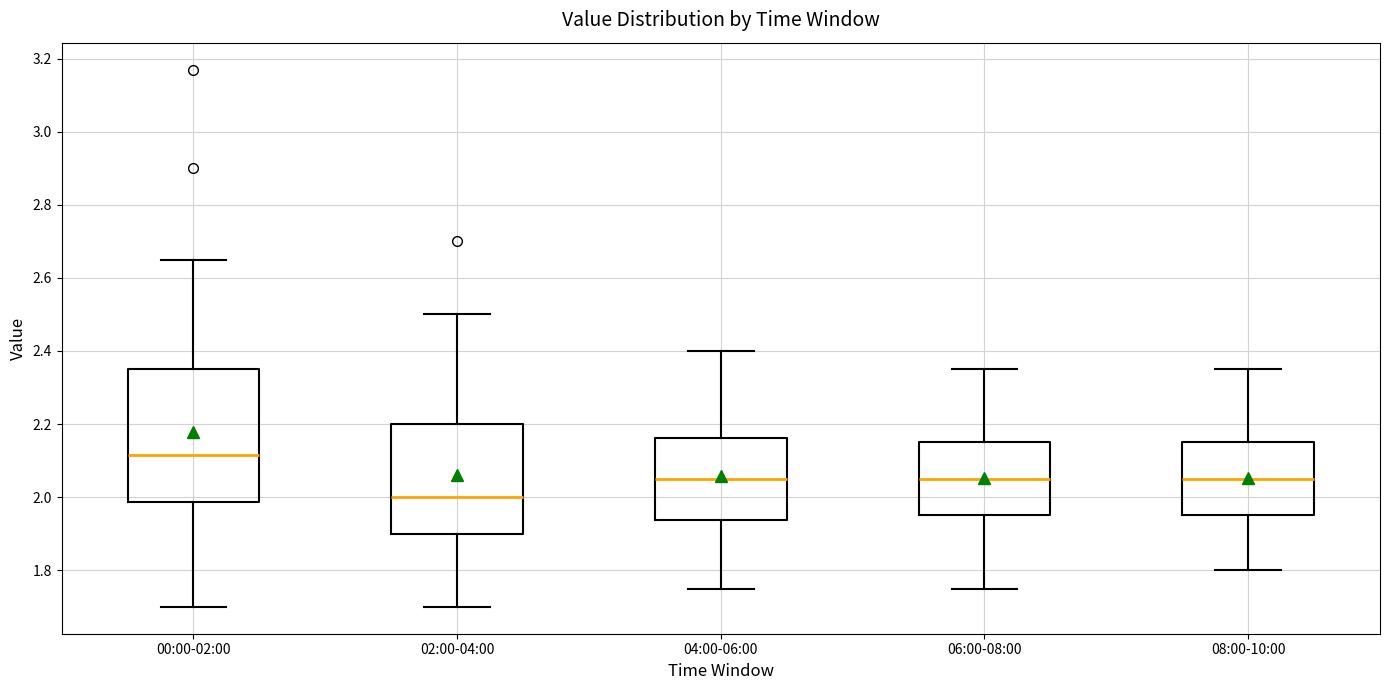

Reading left to right, transcribe this box plot: for each box, give where its median line is, the range the box spans, and where its two whiskers end, as read against the y-axis. The values are not printed on the chart, so give them approximately, as read against the axis.

00:00-02:00: median 2.12, box 1.98 to 2.36, whiskers 1.70 to 2.66
02:00-04:00: median 2.00, box 1.90 to 2.20, whiskers 1.70 to 2.50
04:00-06:00: median 2.06, box 1.94 to 2.16, whiskers 1.76 to 2.40
06:00-08:00: median 2.06, box 1.96 to 2.16, whiskers 1.76 to 2.36
08:00-10:00: median 2.06, box 1.96 to 2.16, whiskers 1.80 to 2.36